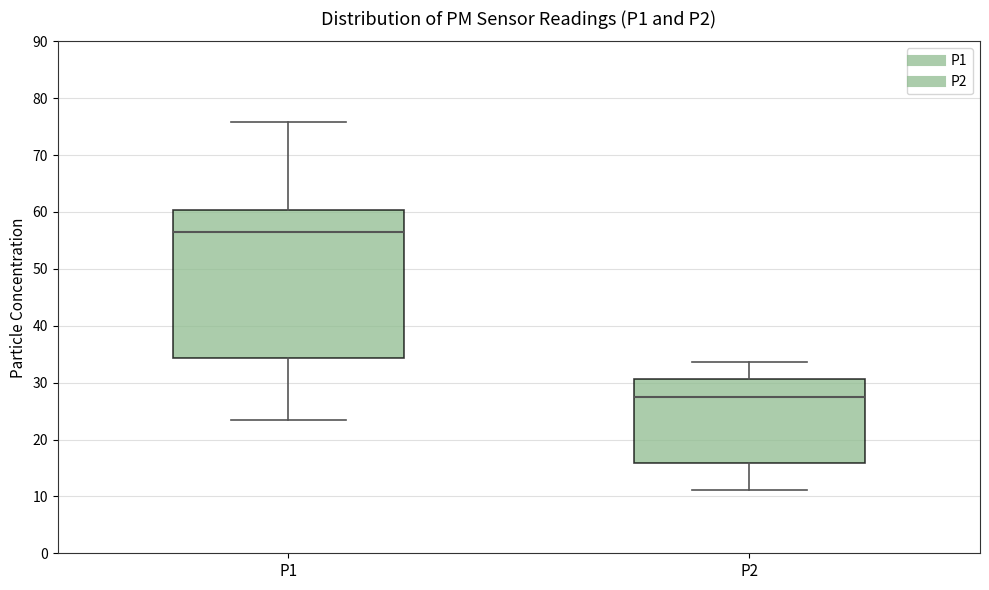

Which box has the lowest median line?

P2